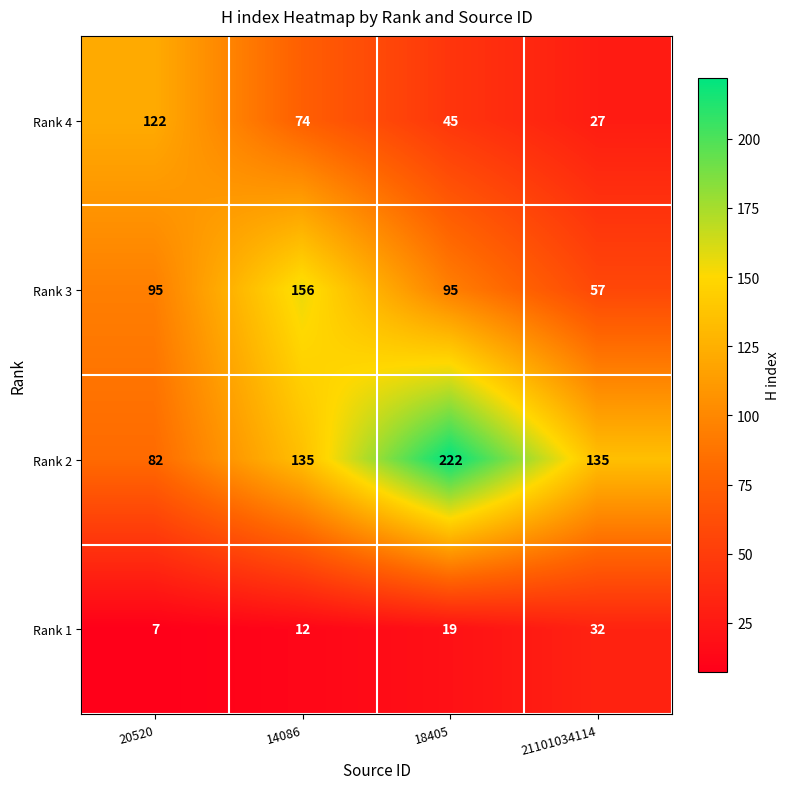

Which category has the lowest value across all series?

20520